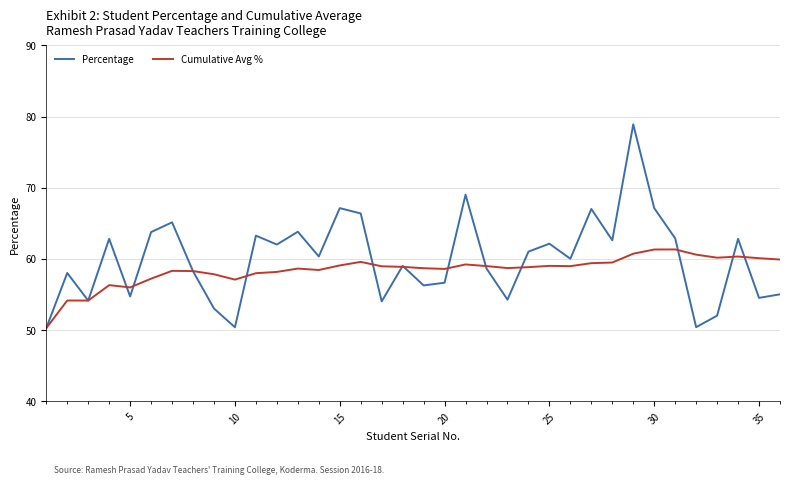

What is the maximum value shown in the chart?

78.9